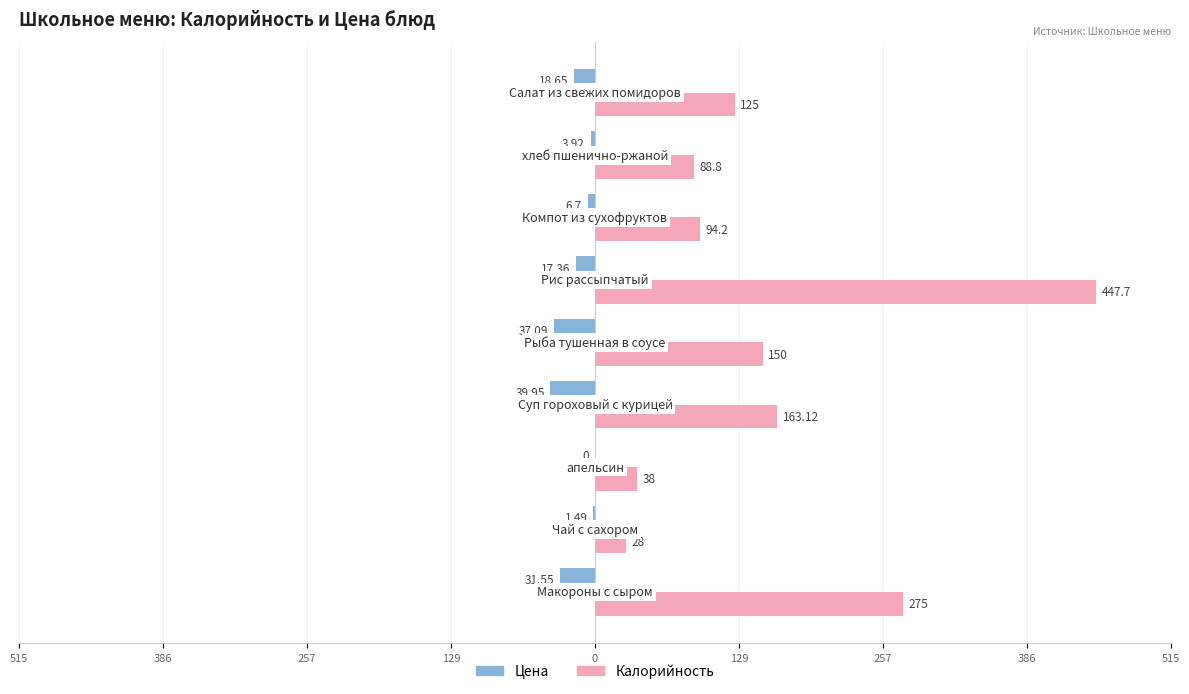

List the series in order of their peak value, lowest first.

Цена, Калорийность